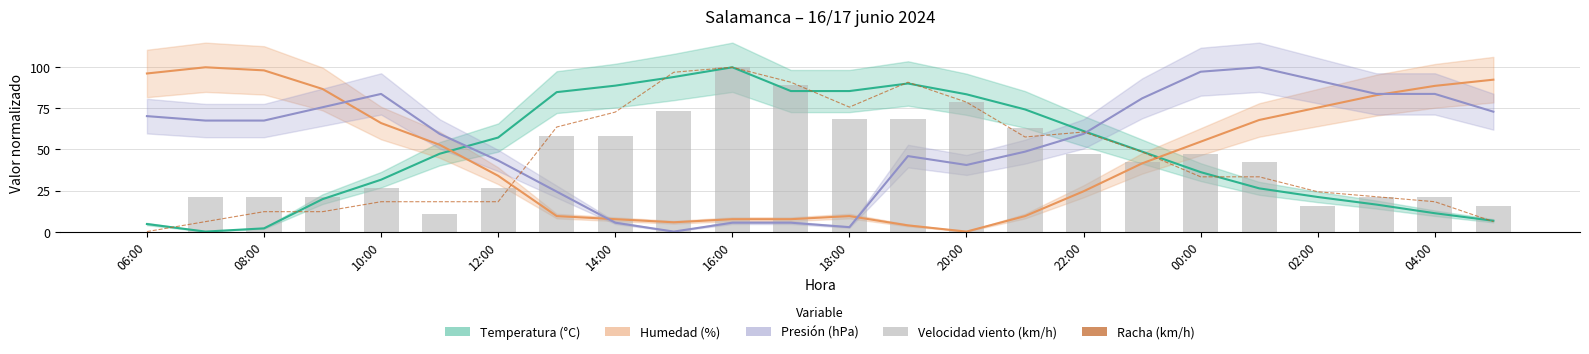

Where does the Humedad (%) series first go above 52?

06:00